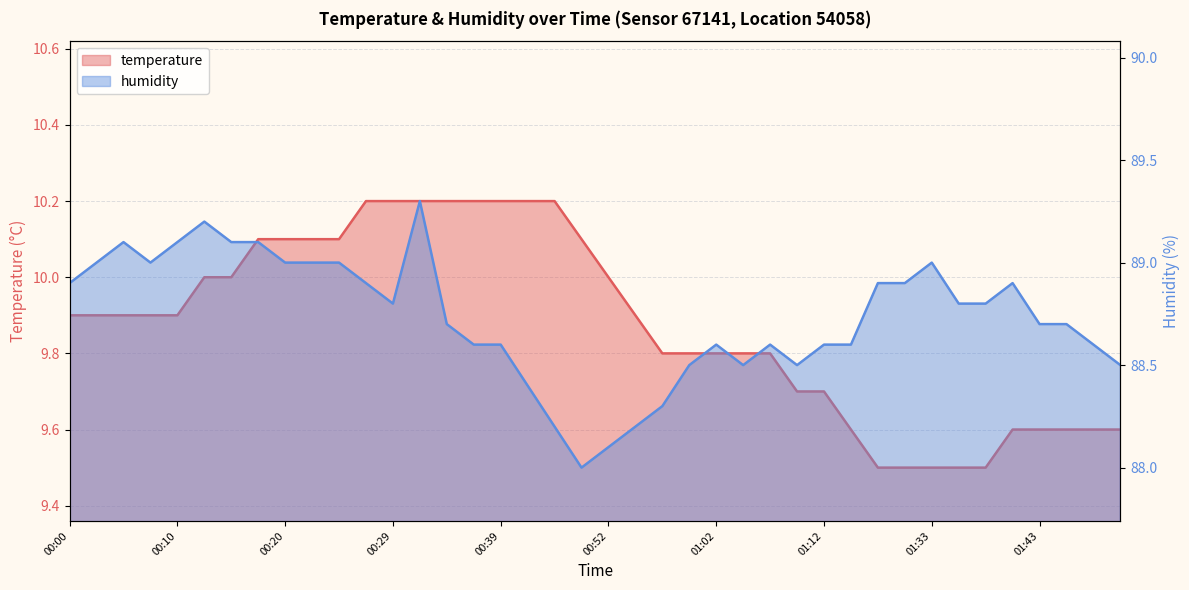

What are all the series names shown in the legend?

temperature, humidity